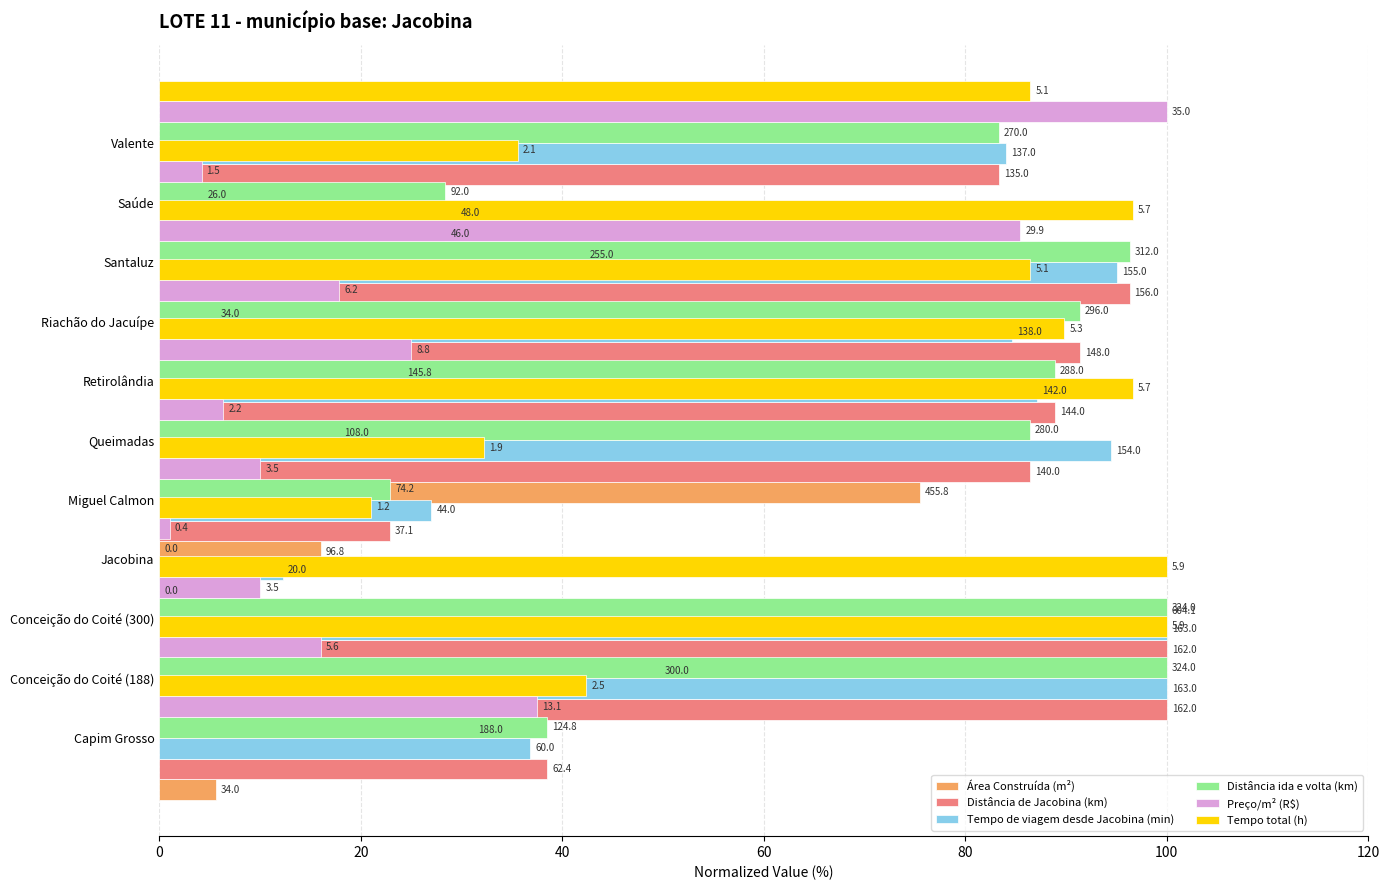

What is the highest value of the Distância ida e volta (km) series?

100.0